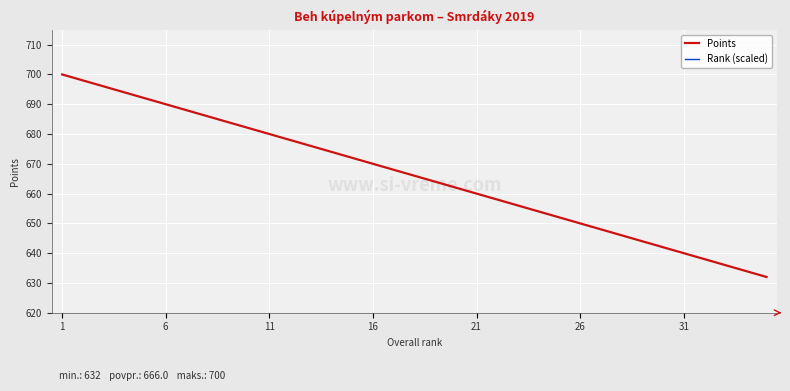

What is the minimum value for Points?

632